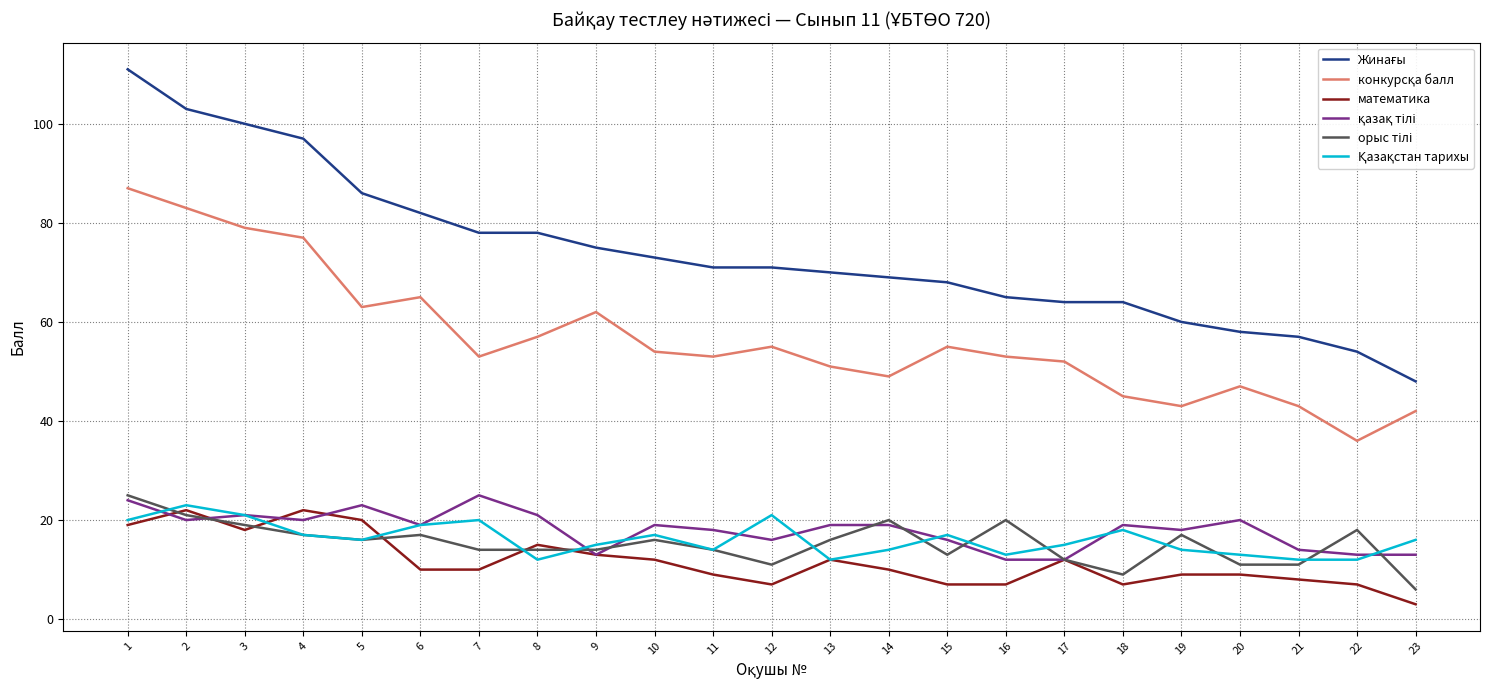

What is the total value across all series at 12?

181